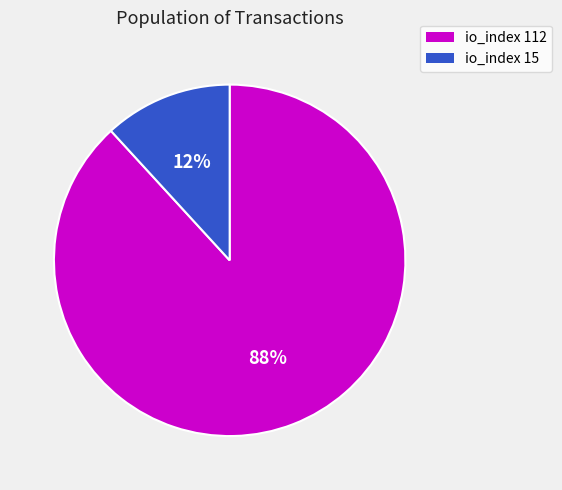

How many segments does this pie chart have?

2